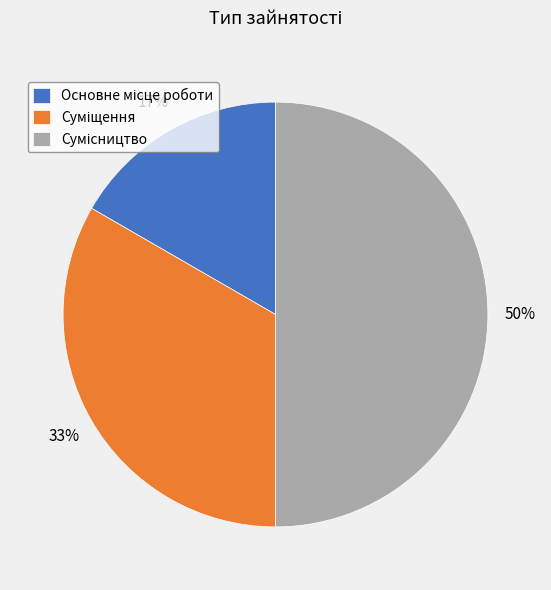

To the nearest percent, what is the average slice percentage?

33%